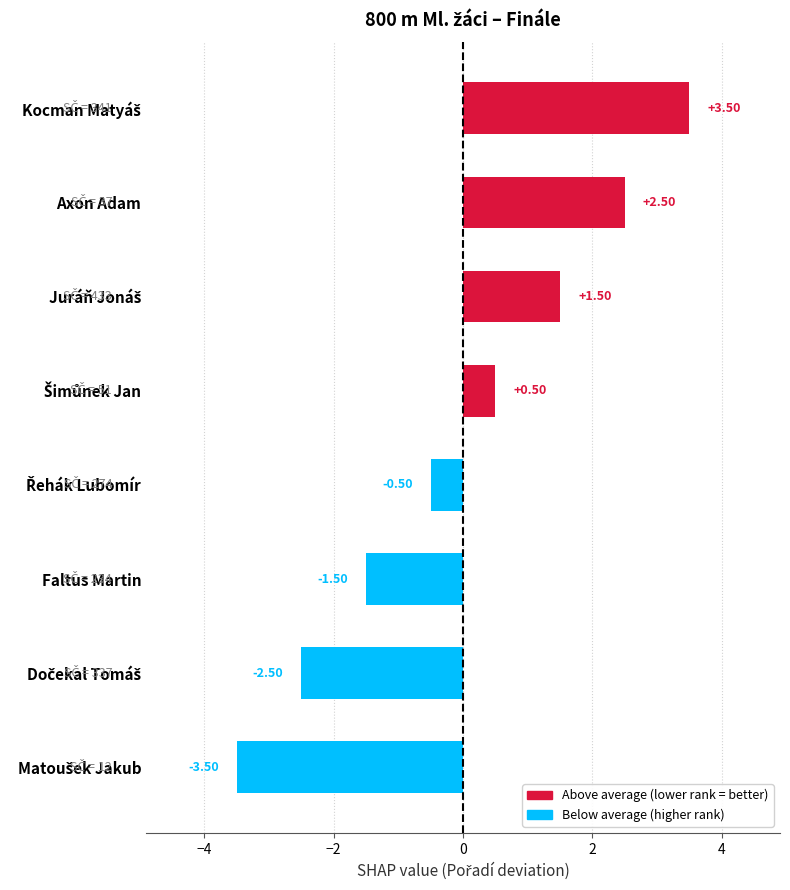

Does the chart contain stacked bars?

No